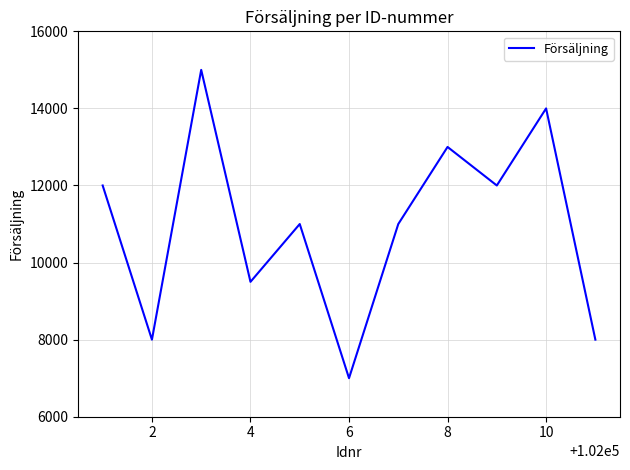

Does the chart display data point markers on the line(s)?

No